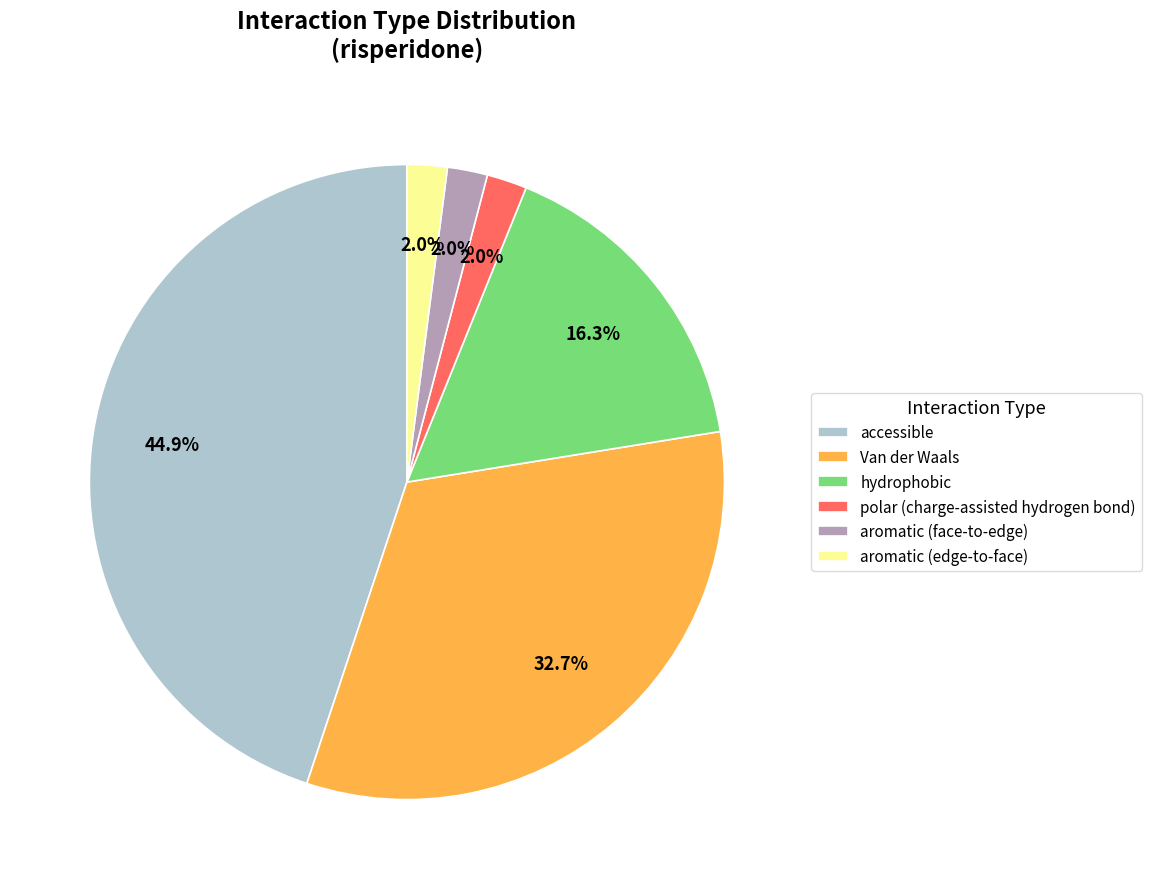

Is there a majority slice in this chart?

No